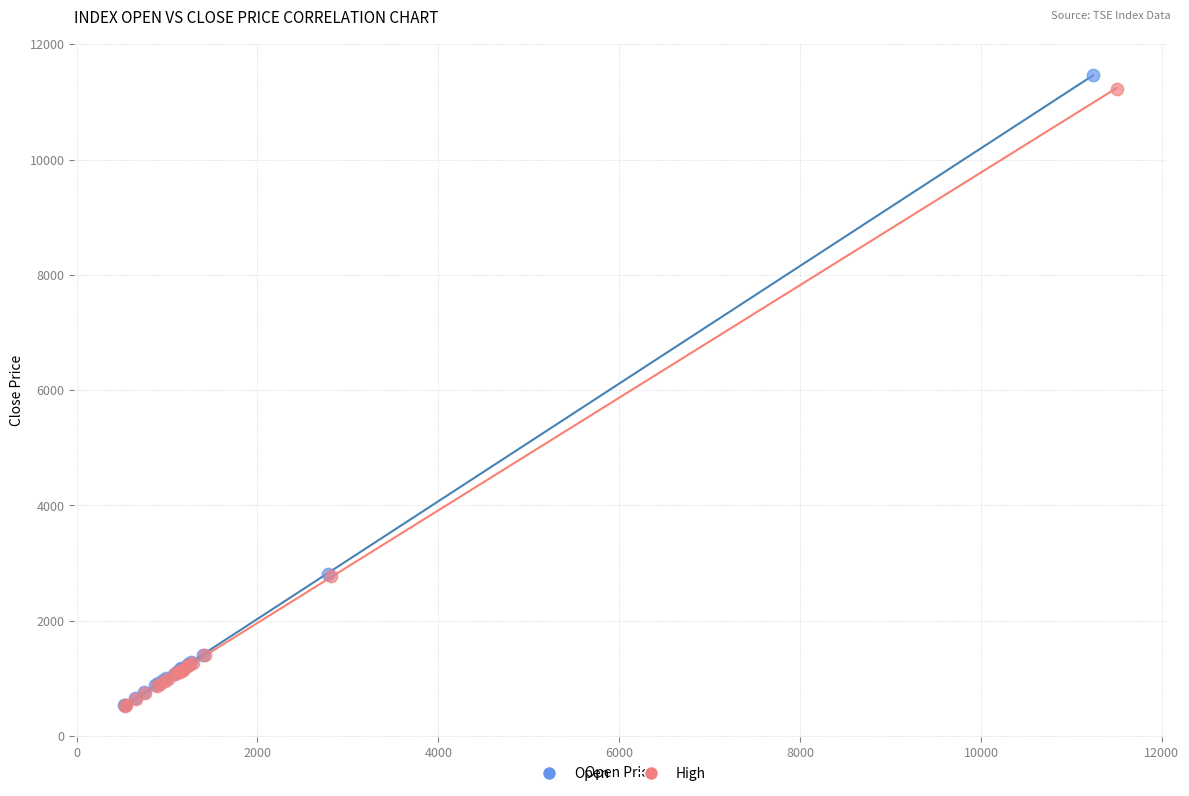

Which series has the widest spread of Y values?

Open